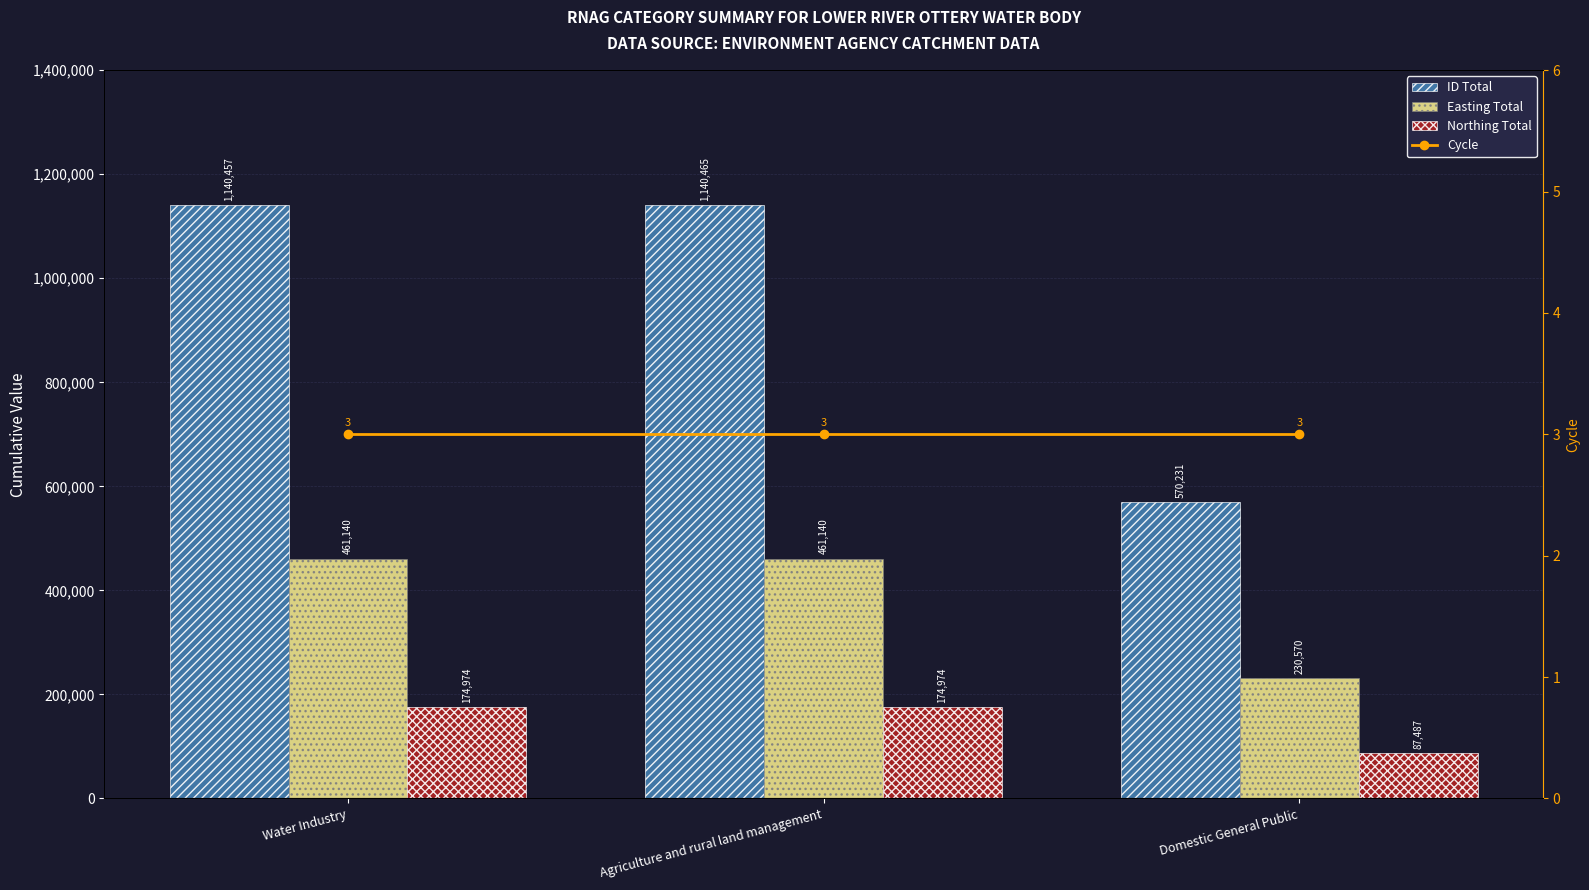

At which category is the sum across all series the highest?

Agriculture and rural land management